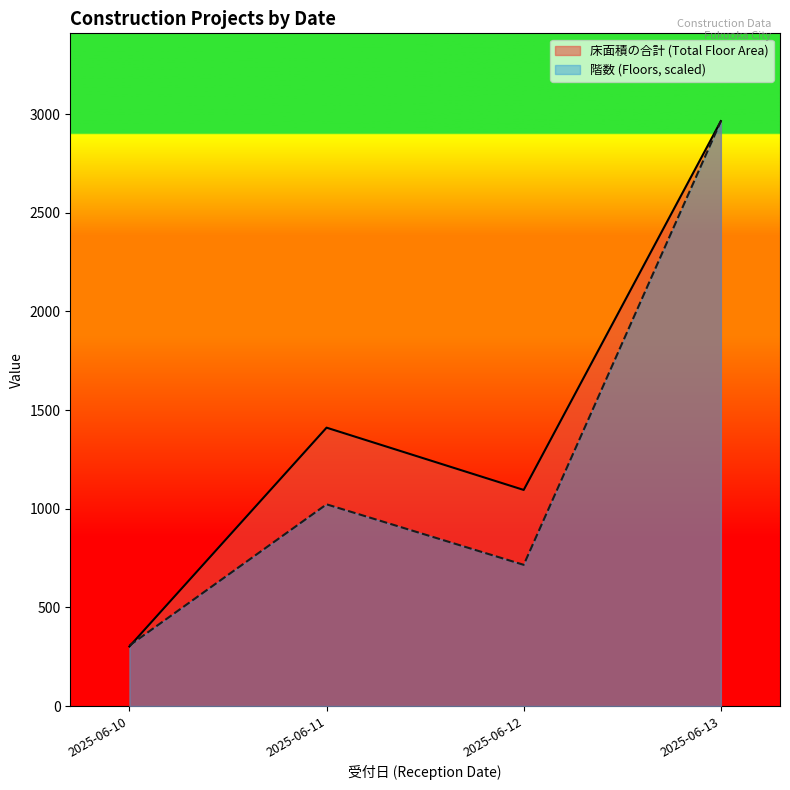

Which has a higher value, 2025-06-11 or 2025-06-11?

2025-06-11